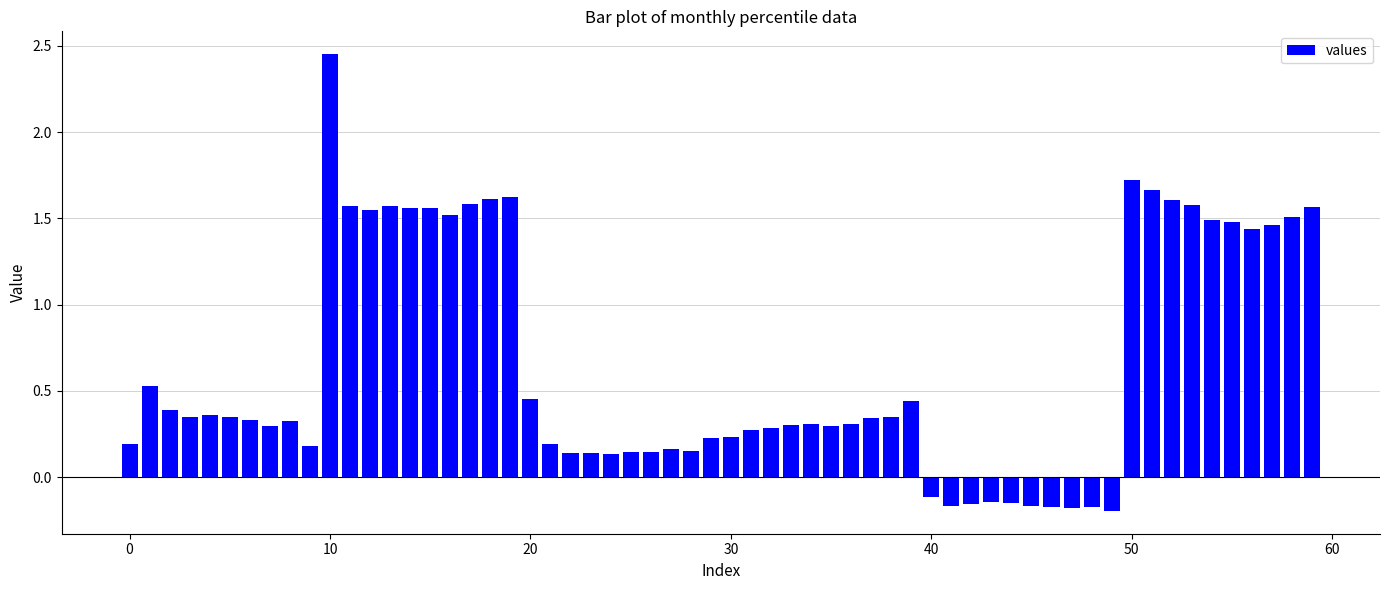

What is the average value?

0.6